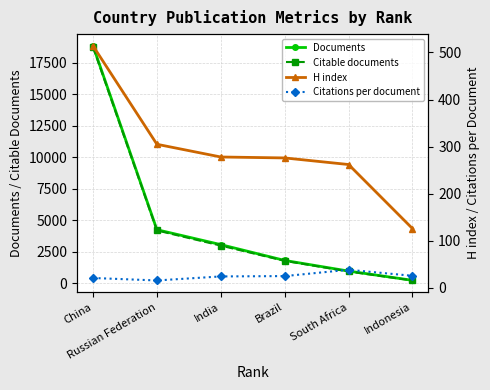

What is the sum of all Citations per document values?

150.7